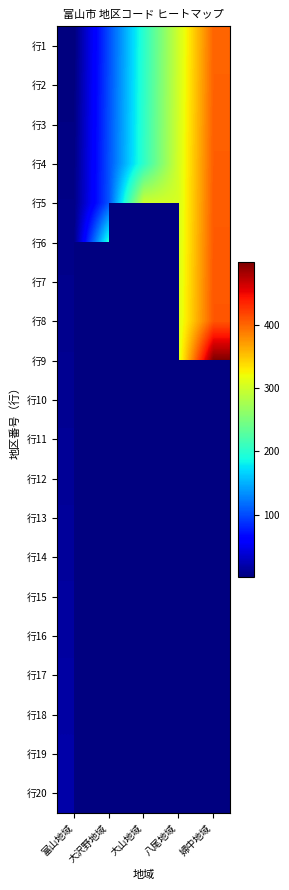

Where is 行4 nearest to the value 204?

大山地域